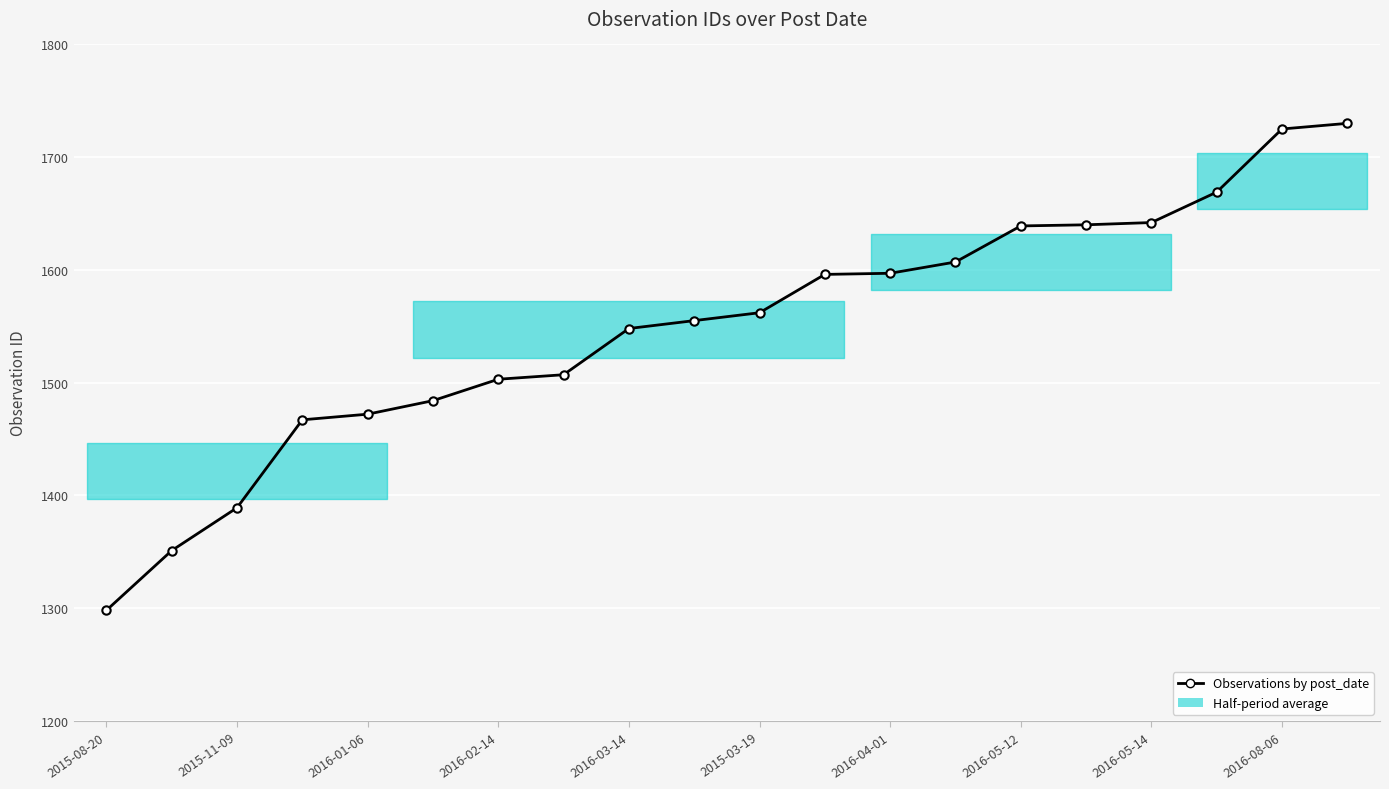

What is the minimum value shown in the chart?

1298